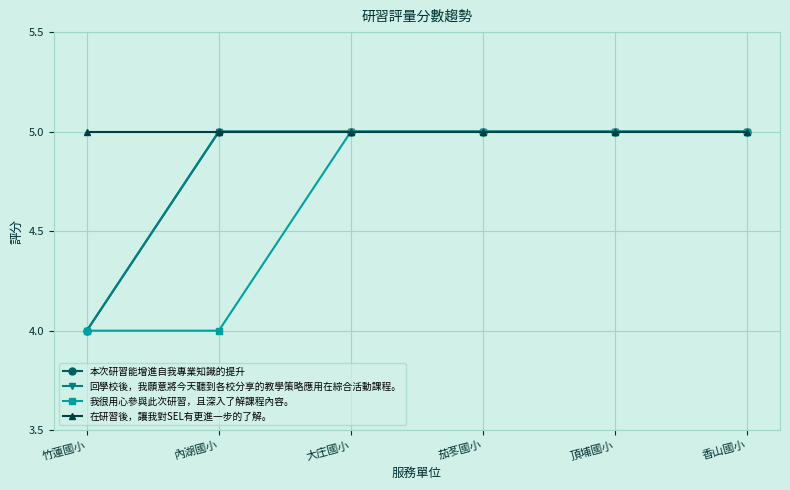

Where is 我很用心參與此次研習，且深入了解課程內容。 nearest to the value 4?

竹蓮國小